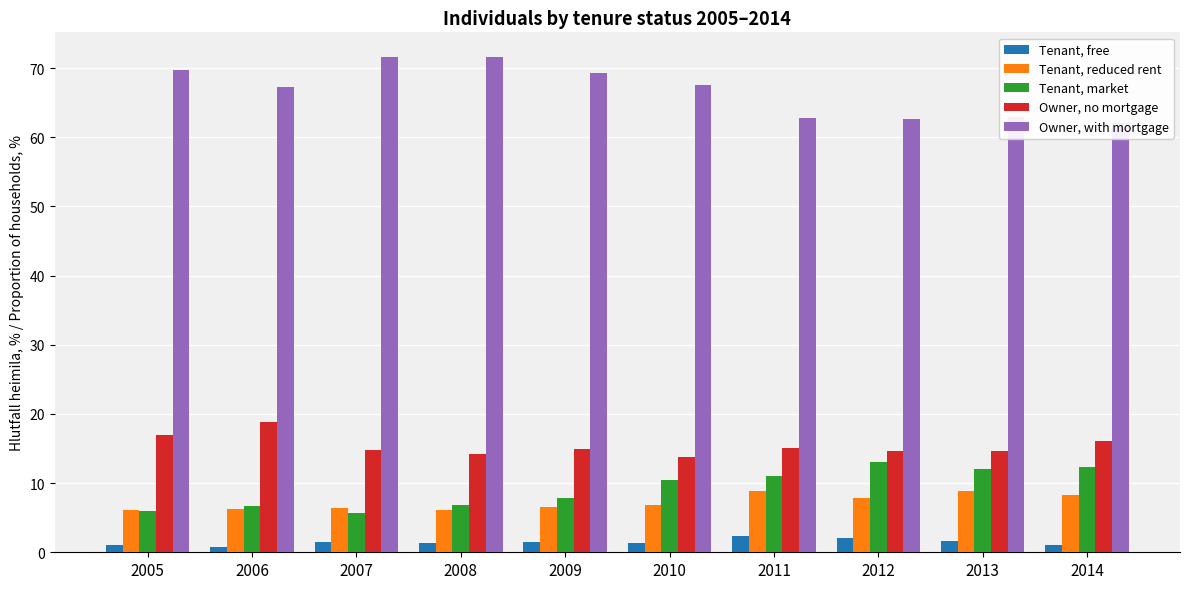

Reading right to left, what are all the values shown in this chart?

Tenant, free: 2014=1.1	2013=1.6	2012=2.0	2011=2.3	2010=1.4	2009=1.5	2008=1.4	2007=1.5	2006=0.7	2005=1.1
Tenant, reduced rent: 2014=8.3	2013=8.8	2012=7.8	2011=8.8	2010=6.9	2009=6.5	2008=6.1	2007=6.4	2006=6.3	2005=6.1
Tenant, market: 2014=12.4	2013=12.1	2012=13.0	2011=11.0	2010=10.4	2009=7.8	2008=6.8	2007=5.7	2006=6.7	2005=6.0
Owner, no mortgage: 2014=16.1	2013=14.6	2012=14.6	2011=15.1	2010=13.8	2009=14.9	2008=14.2	2007=14.8	2006=18.9	2005=17.0
Owner, with mortgage: 2014=62.0	2013=62.9	2012=62.7	2011=62.8	2010=67.6	2009=69.3	2008=71.6	2007=71.6	2006=67.3	2005=69.8